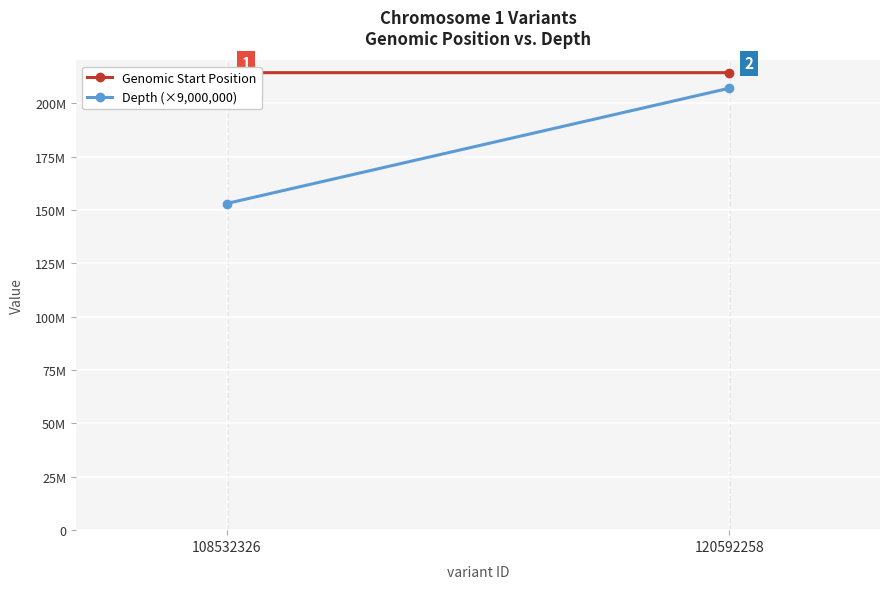

What is the value of the Depth (×9,000,000) point at the 2nd from the left?

207000000